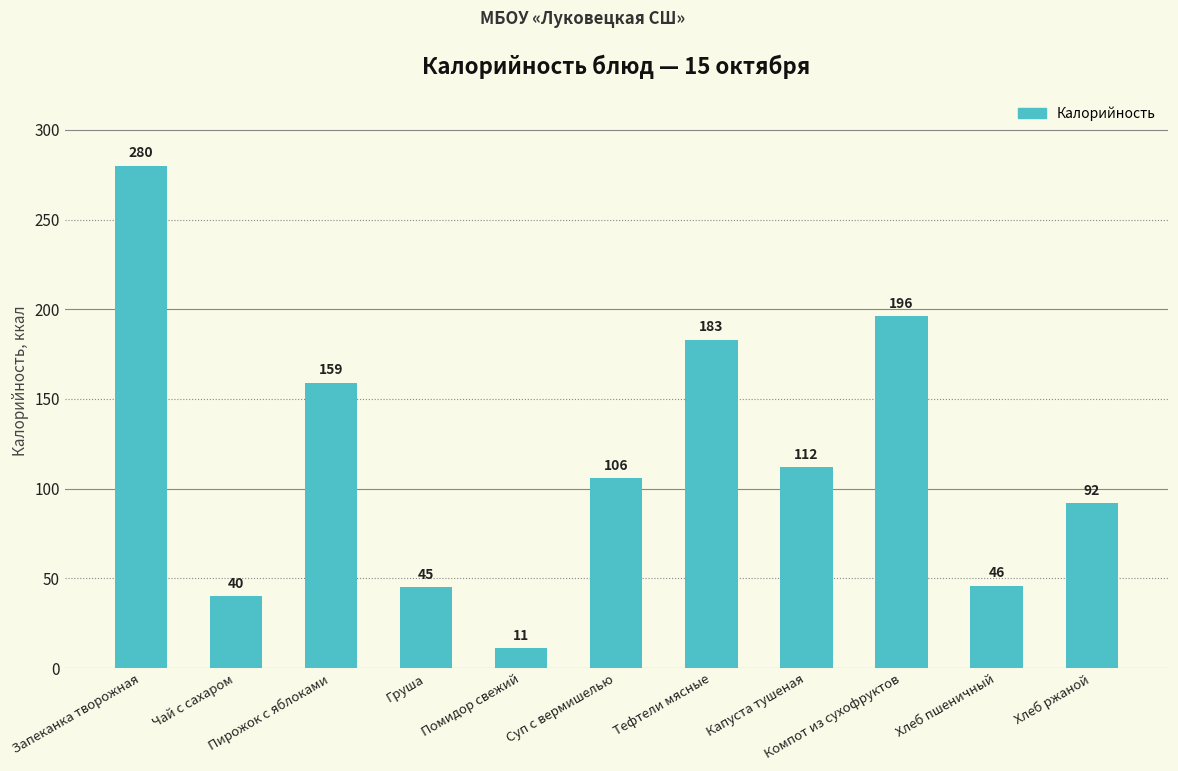

What is the label of the 4th bar from the left?

Груша